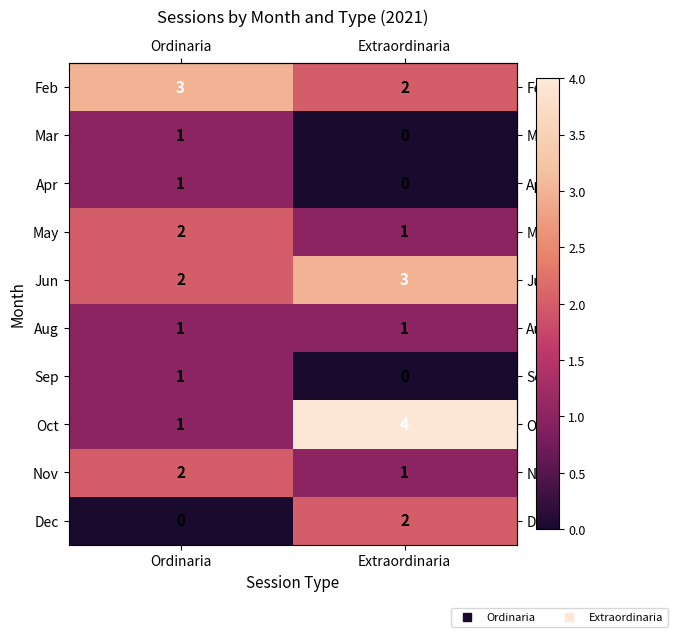

Which series has the widest spread of values?

Oct